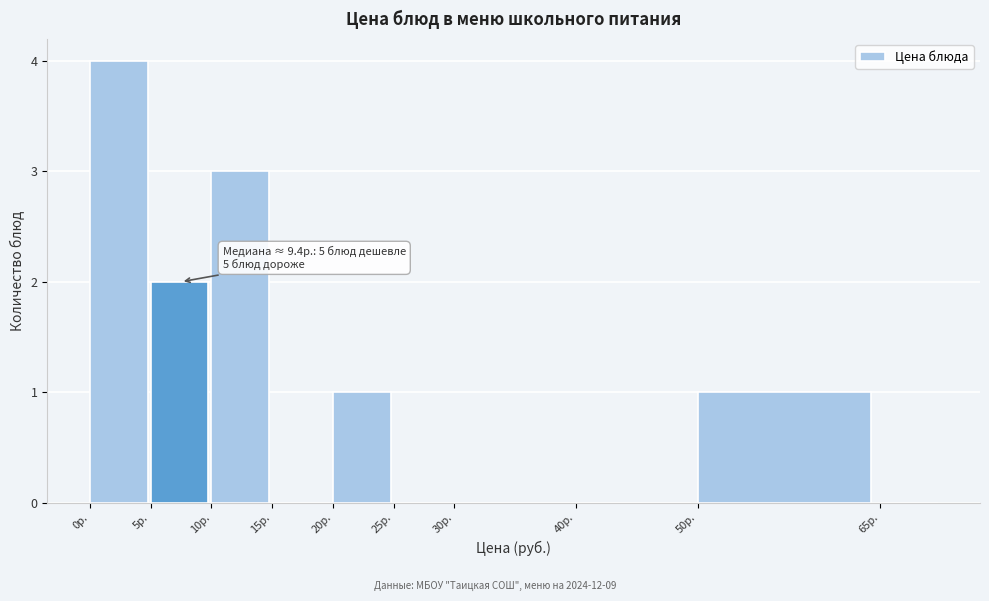

Over which range of the x-axis is the bar tallest?

0 to 5